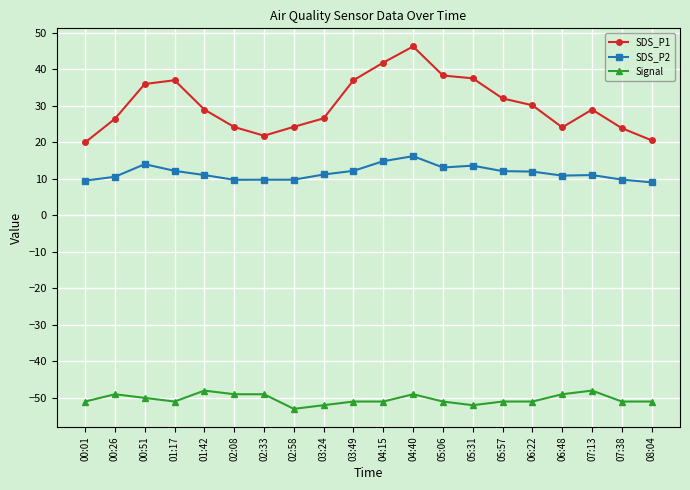

True or false: Signal and SDS_P2 intersect in this chart.

False